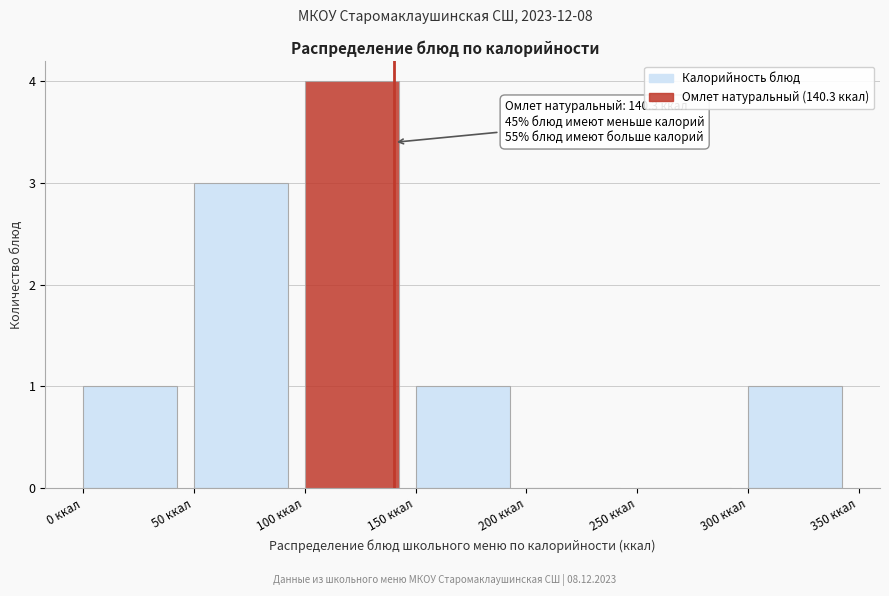

Over which range of the x-axis is the bar tallest?

100 to 150